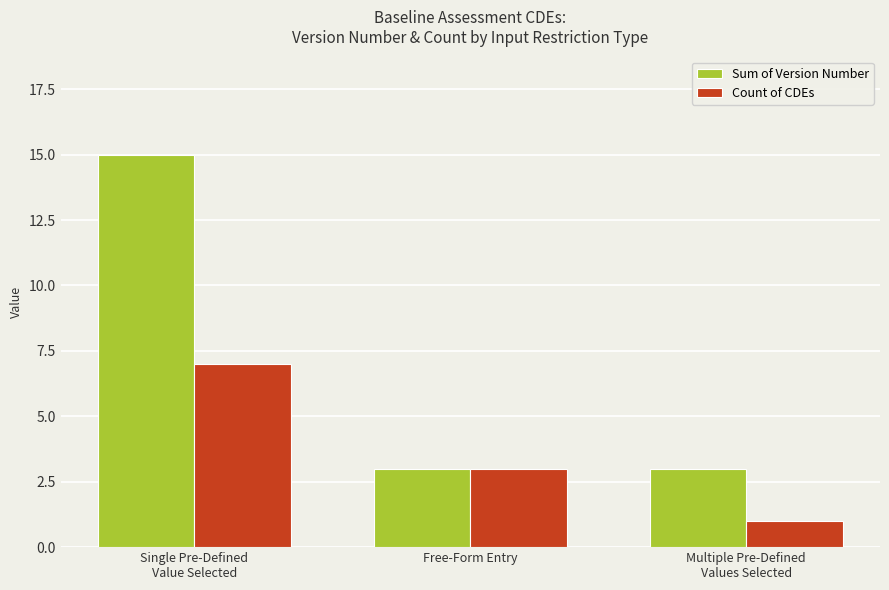

Reading left to right, list all the values displayed in this chart.

Sum of Version Number: 15	3	3
Count of CDEs: 7	3	1